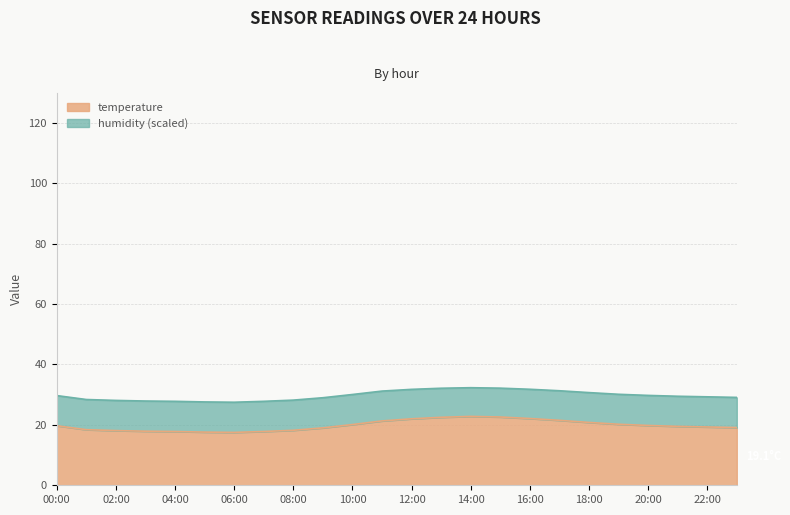

The temperature series shows 22.8 at 14:00. True or false?

True